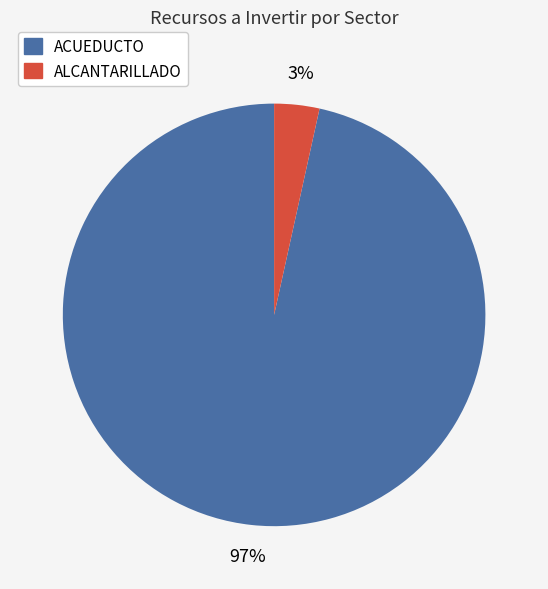

Does any single category account for the majority?

Yes